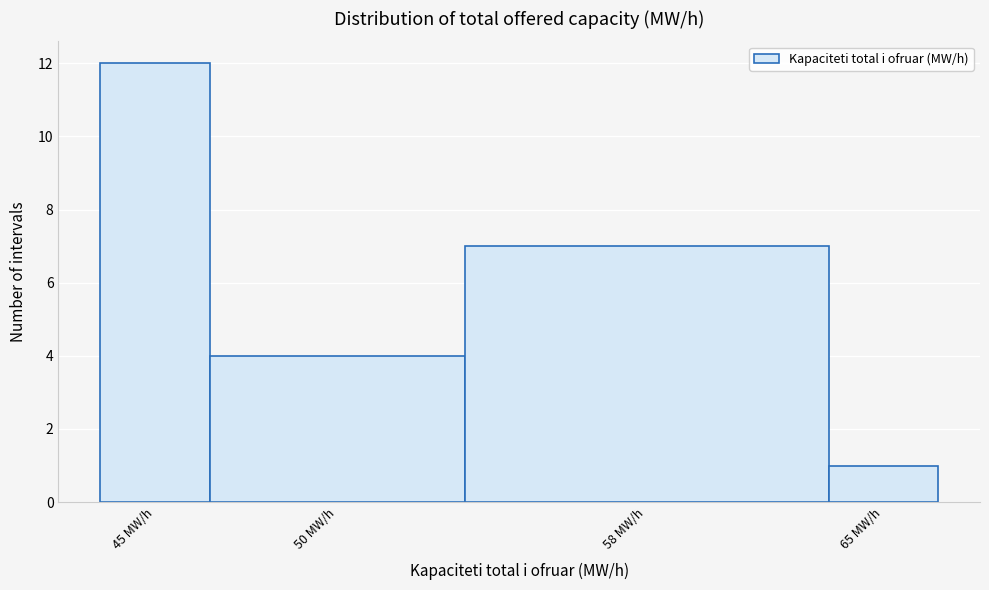

Reading left to right, what are all the values shown in this chart?

12	4	7	1